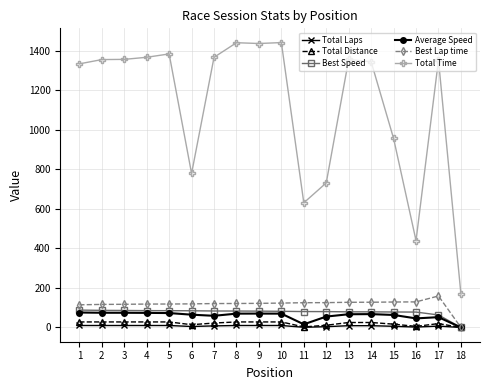

What is the total value across all series at 11?

855.9